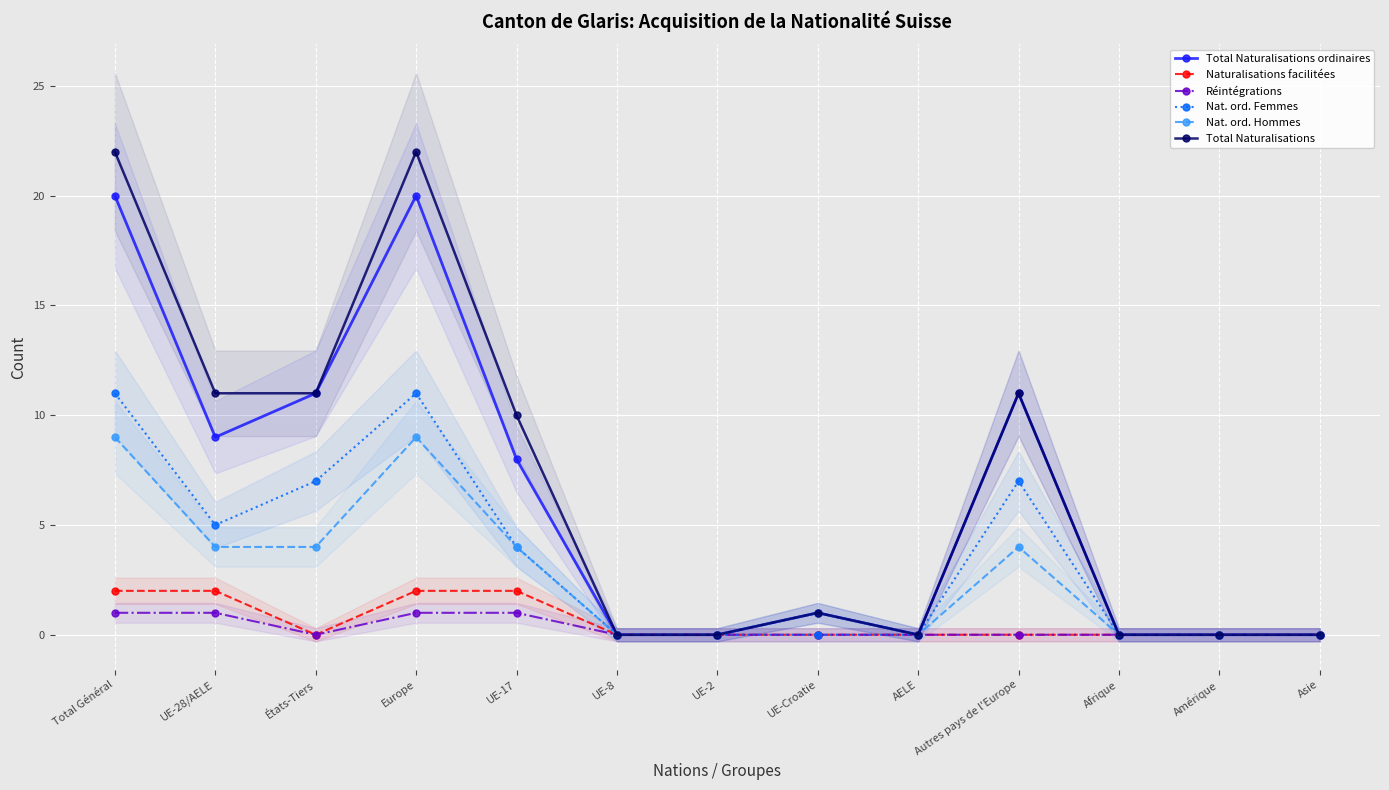

Which series has the widest spread of values?

Total Naturalisations